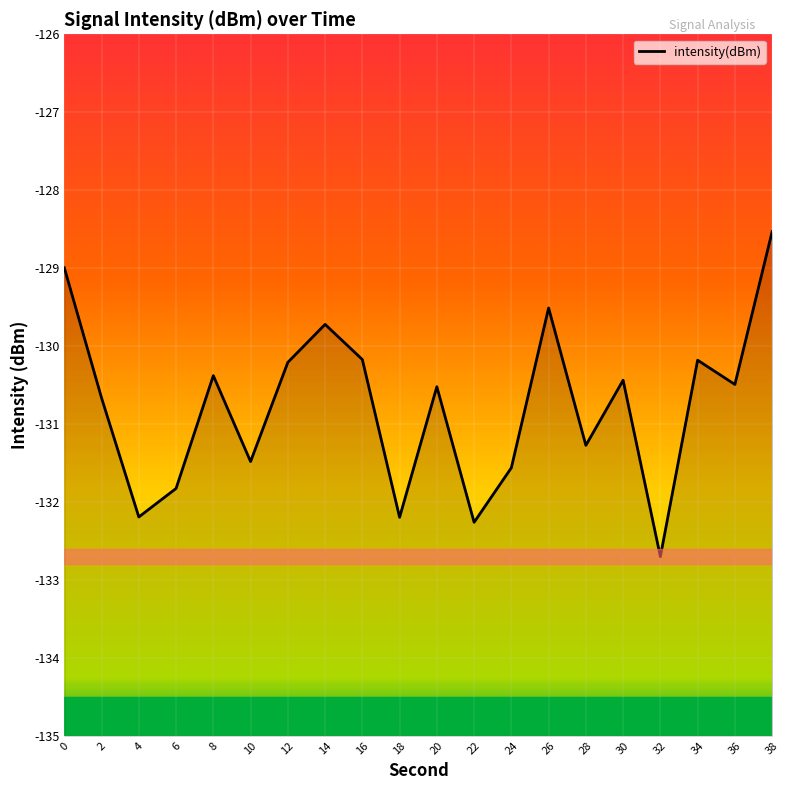

Read the value at 4.

-132.2